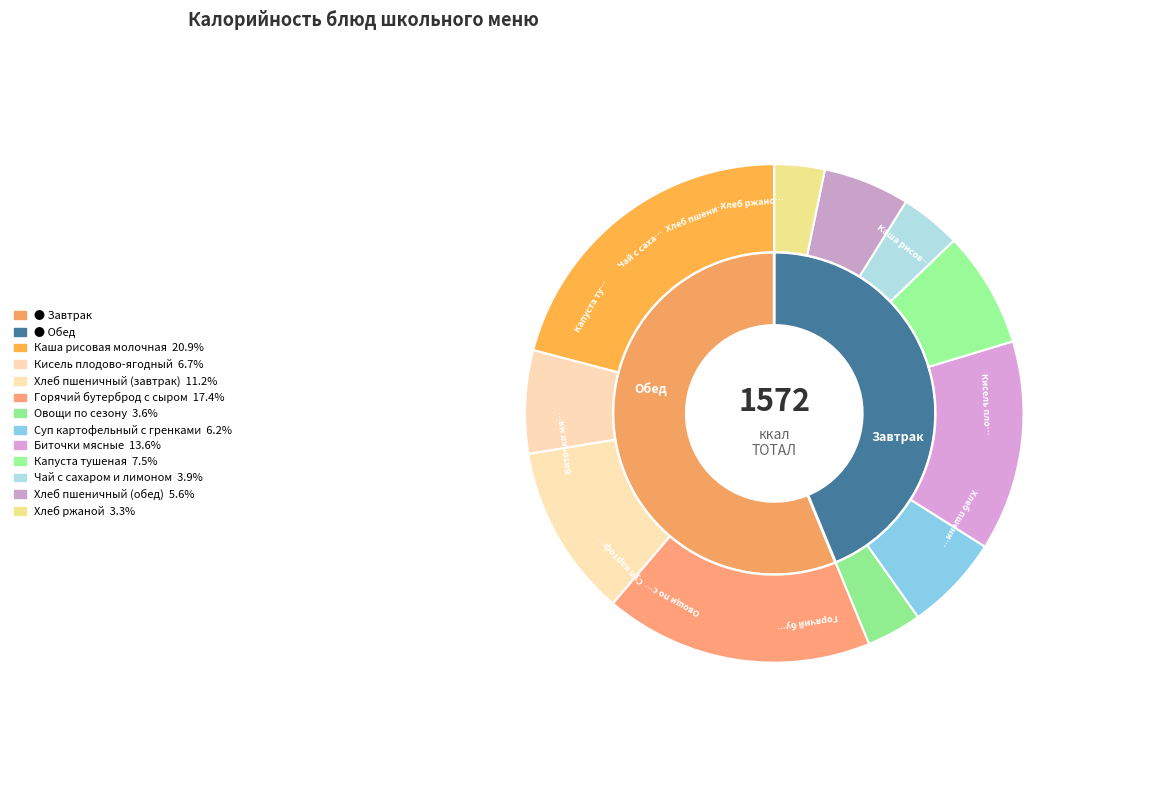

Is Хлеб ржаной the majority of the pie?

No